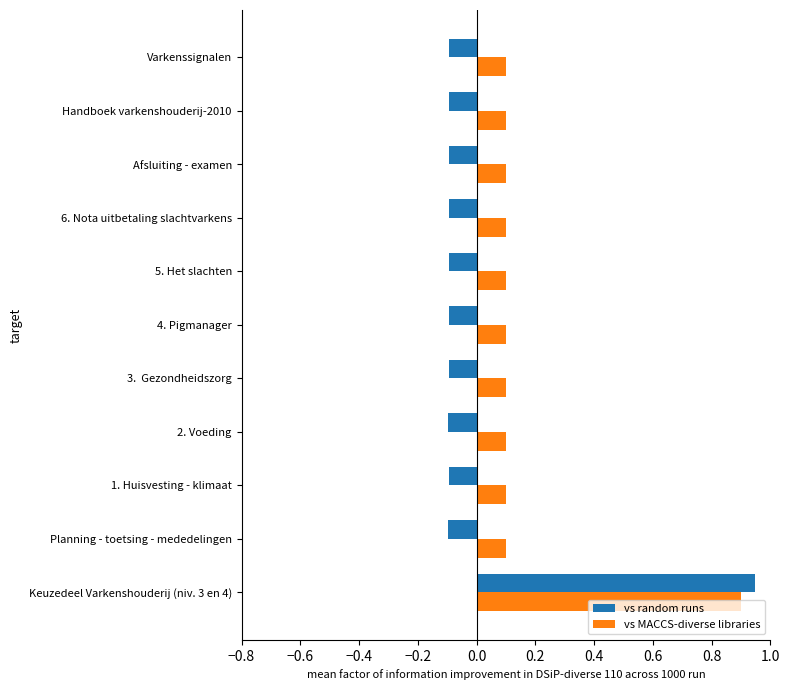

At which category does the chart reach its peak across all series?

Keuzedeel Varkenshouderij (niv. 3 en 4)